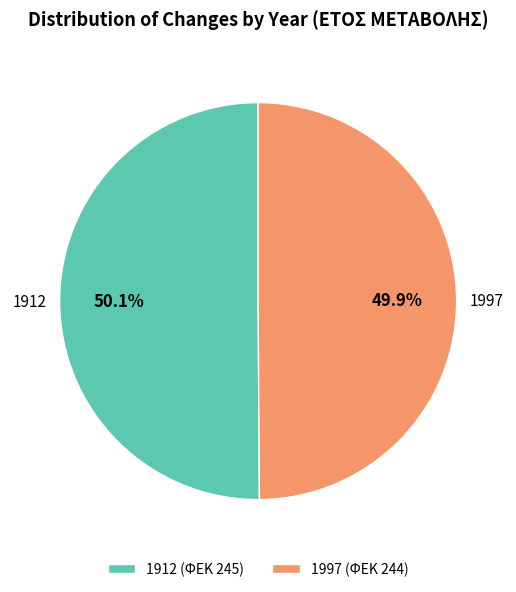

What is the ratio of the value at 1912 to the value at 1997?

1.0